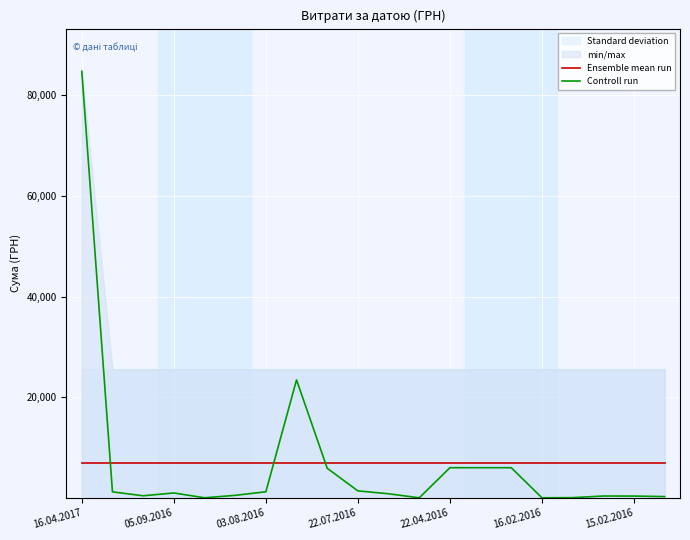

At which category does the chart reach its peak across all series?

16.04.2017